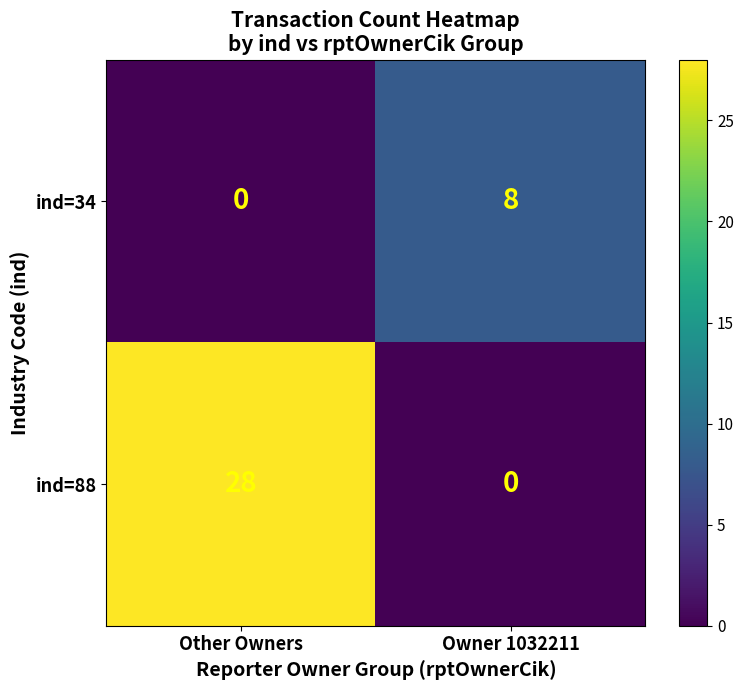

The value of ind=34 at Owner 1032211 is 8. True or false?

True